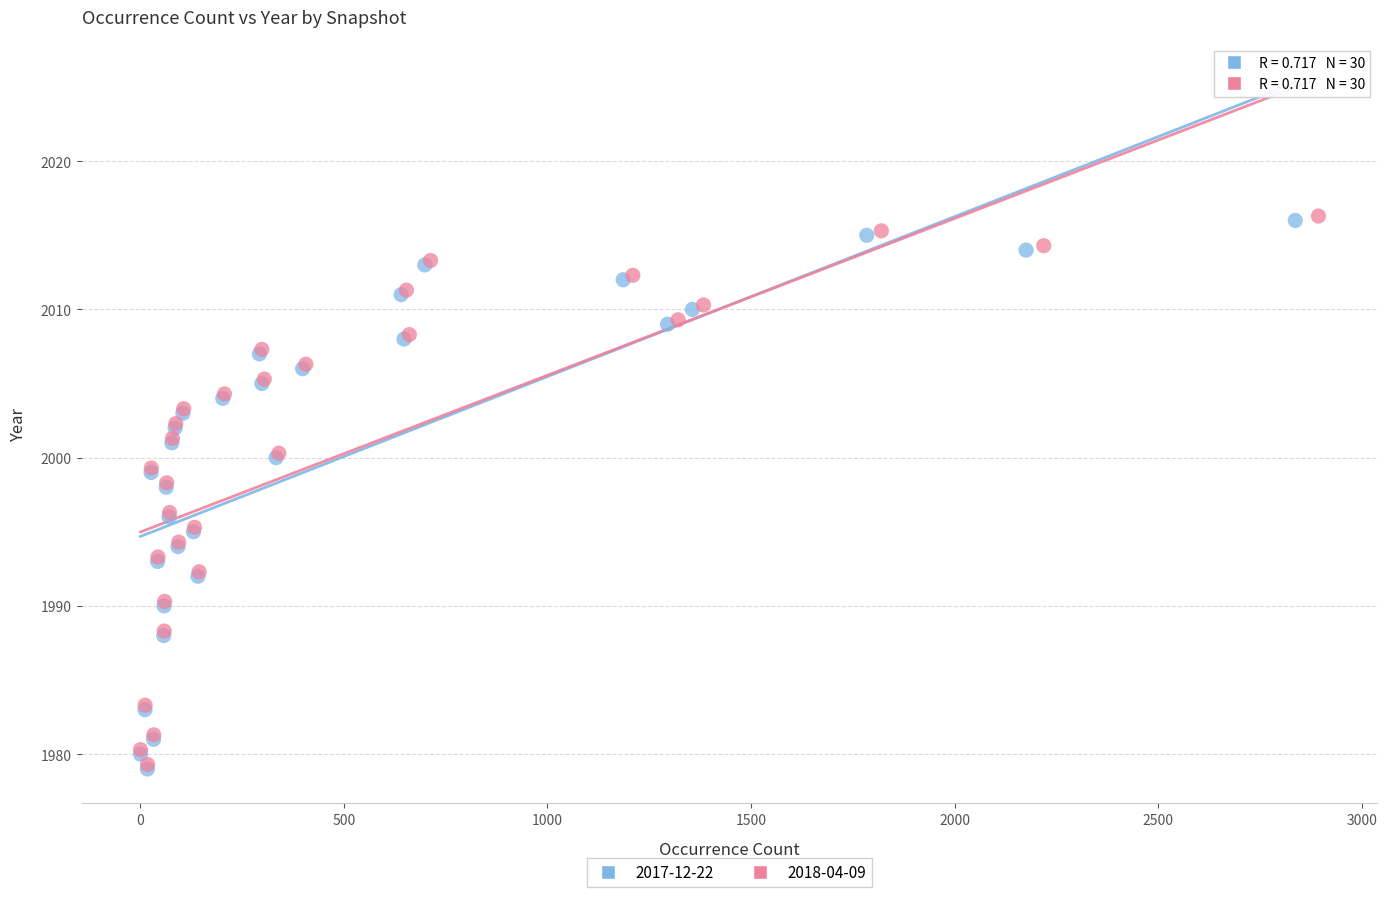

What are all the series names shown in the legend?

2017-12-22, 2018-04-09